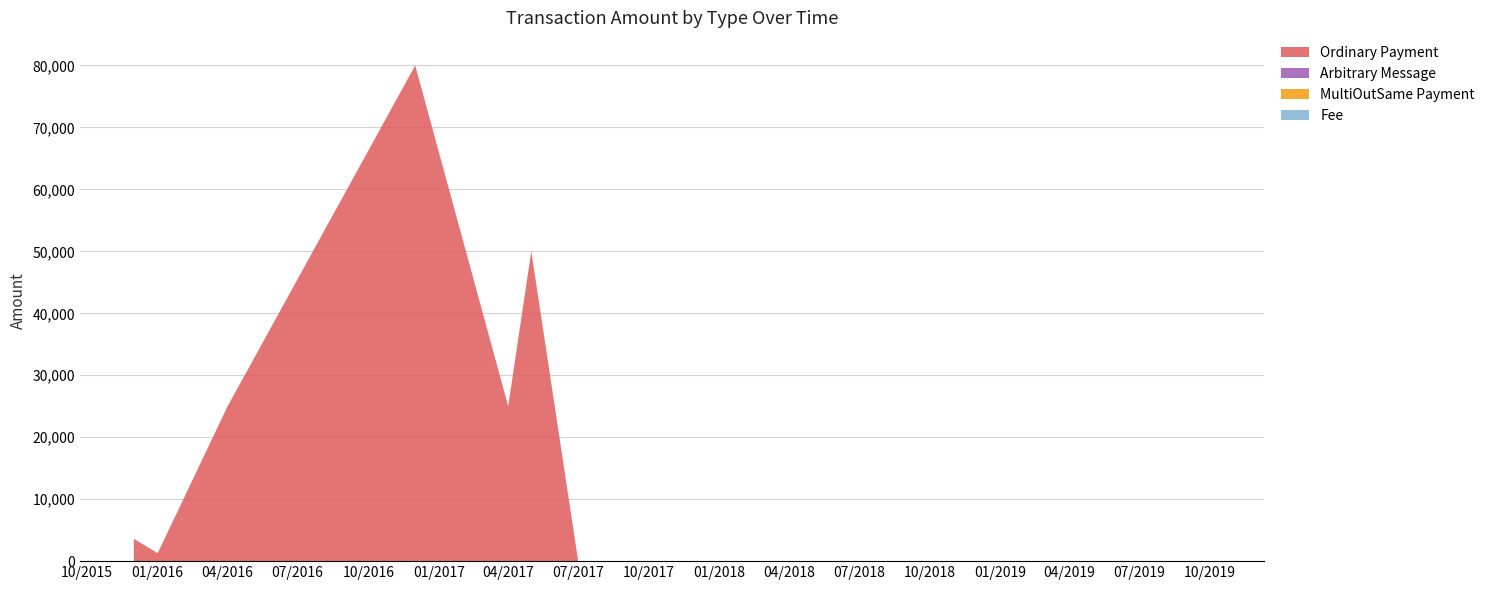

What is the highest value of the Ordinary Payment series?

80000.0